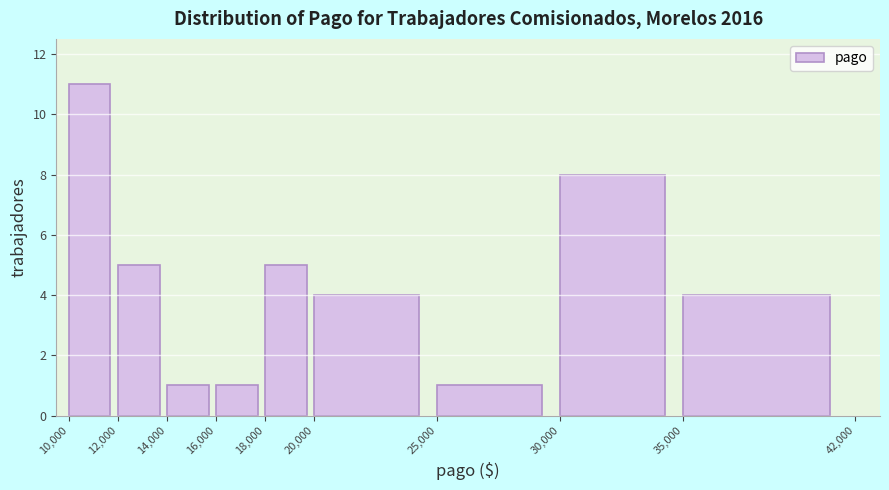

What is the height of the bar covering 20,000 to 25,000 on the x-axis? The values are not printed on the chart, so give them approximately, as read against the axis.

4